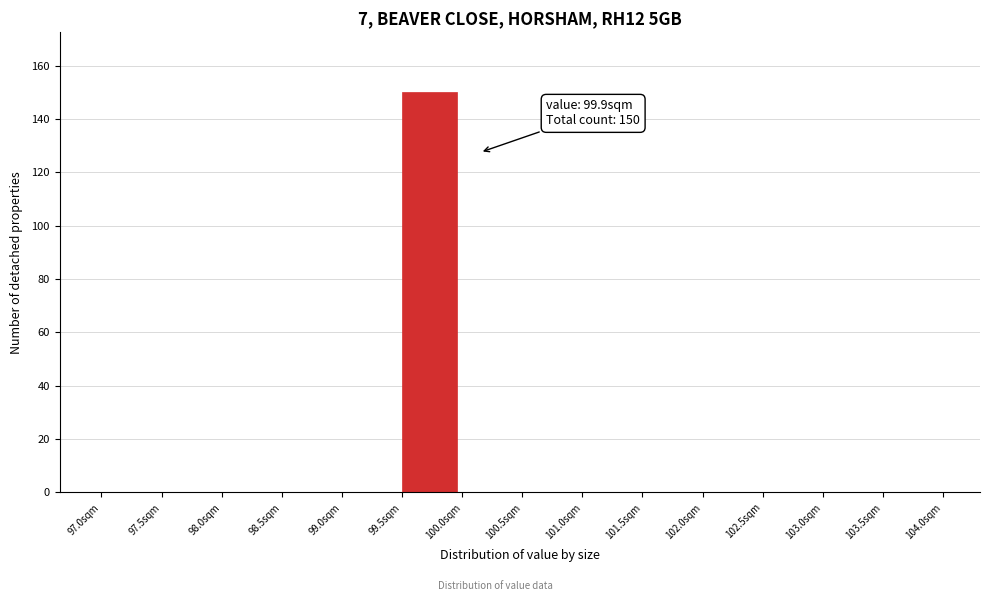

Over which range of the x-axis is the bar tallest?

99.5 to 100.0